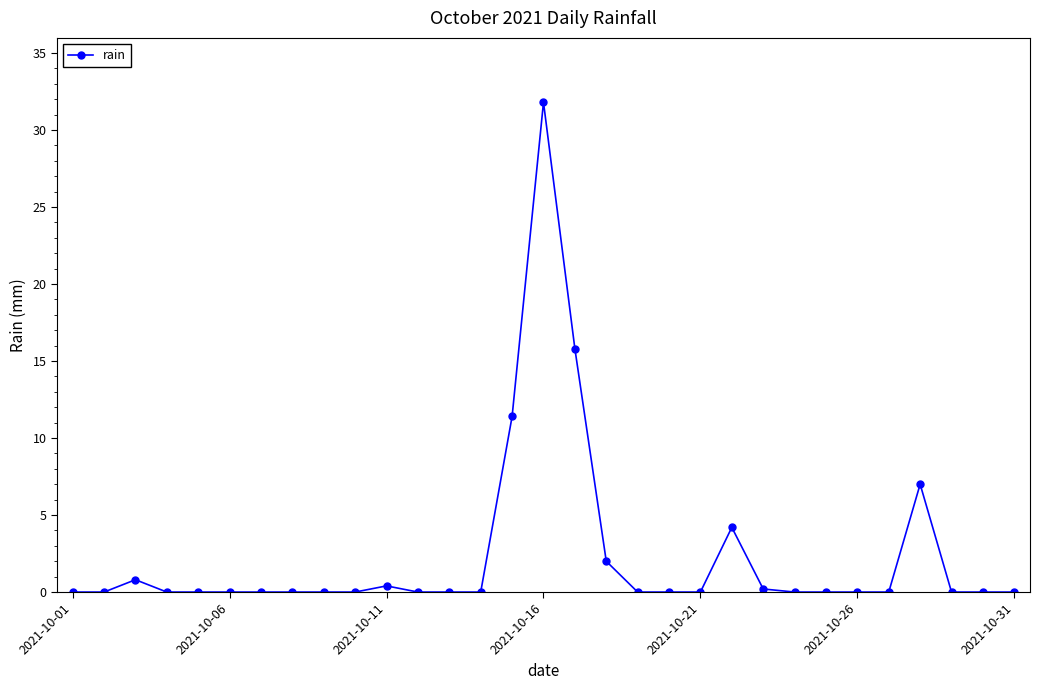

What is the maximum value shown in the chart?

31.8